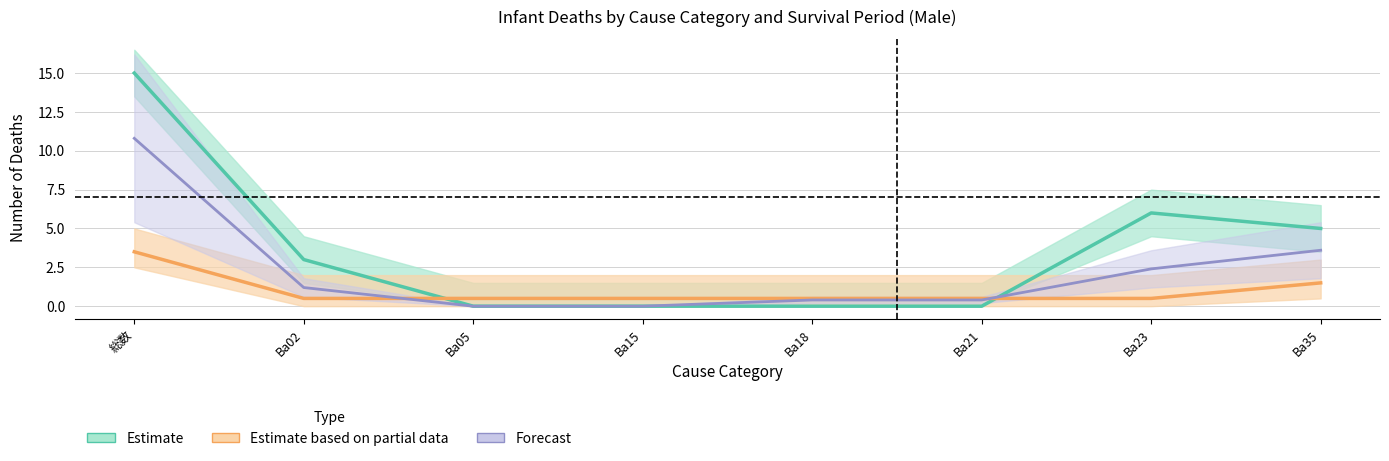

At how many categories does at least one series exceed 4?

3